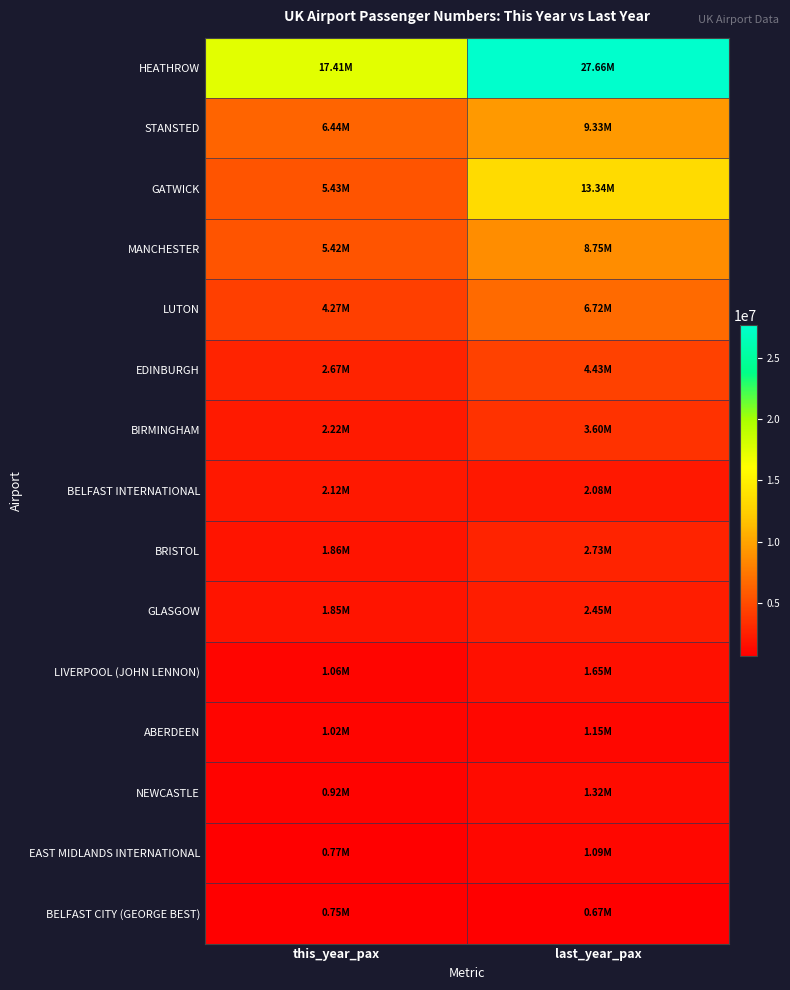

Between last_year_pax and this_year_pax, which is larger?

last_year_pax